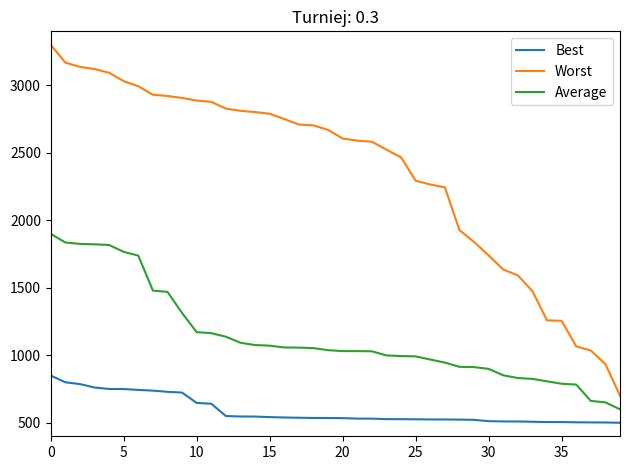

Does the chart have visible grid lines?

No